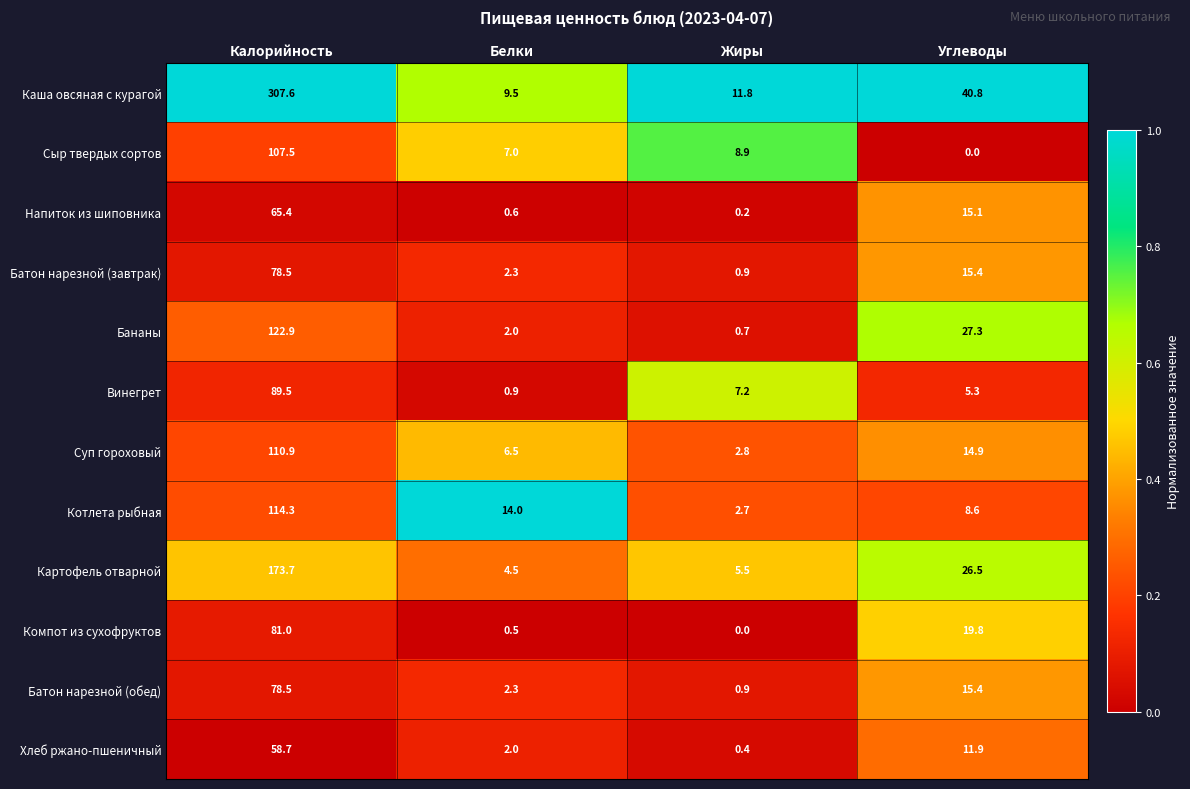

True or false: Суп гороховый has a value of 110.9 at Калорийность.

True